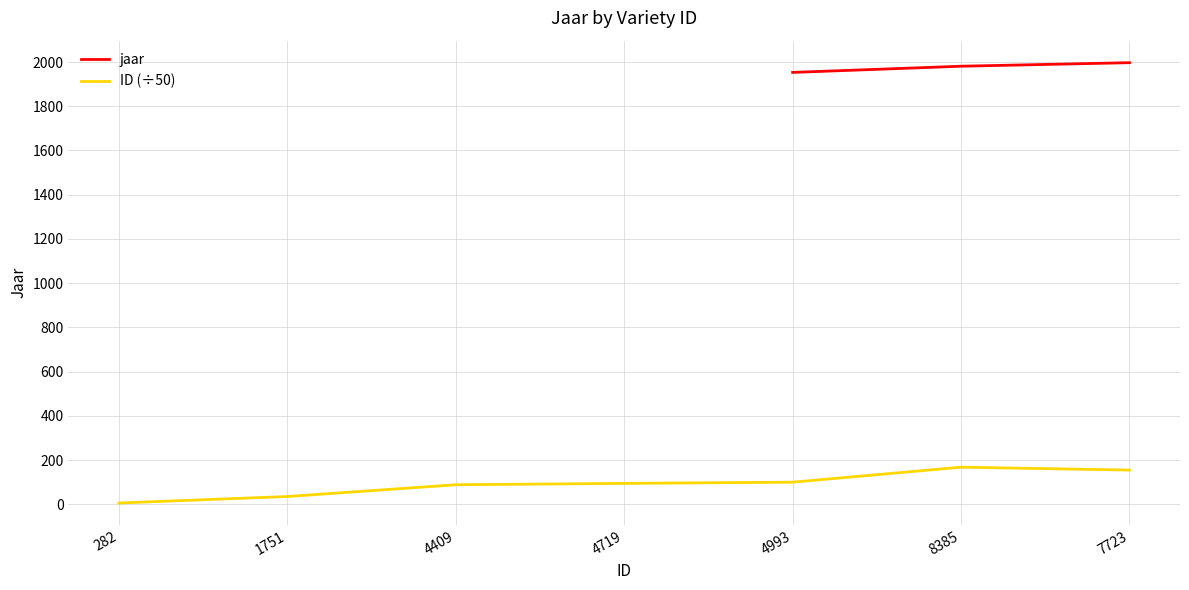

Is it true that ID (÷50) equals 260.6 at 8385?

False